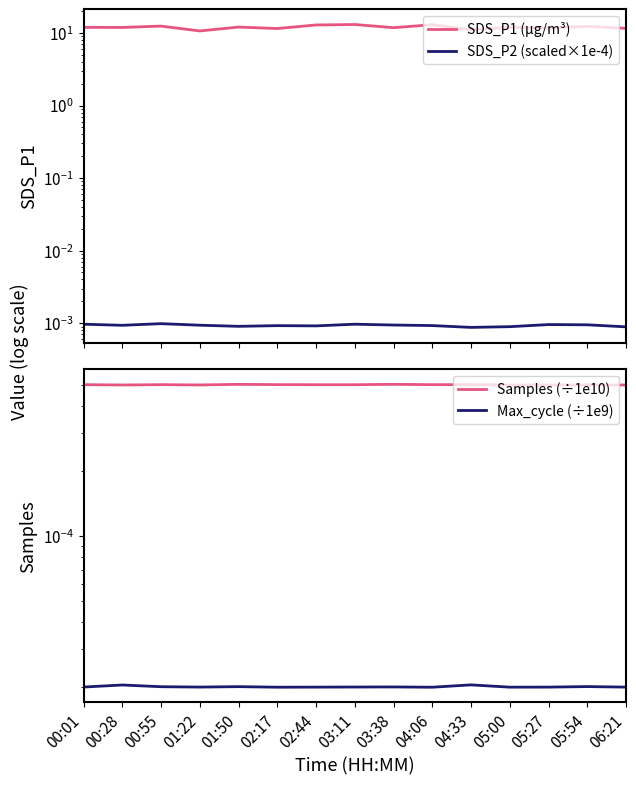

At 03:11, list the series in order from smallest to largest.

Max_cycle (scaled), Samples (scaled), SDS_P2 (scaled), SDS_P1 (µg/m³)